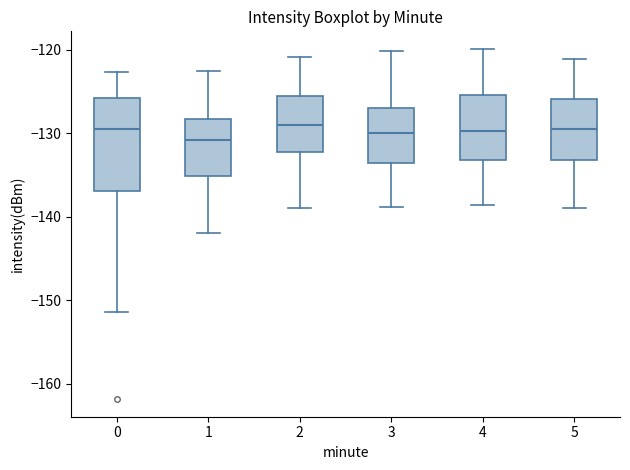

Reading left to right, transcribe this box plot: for each box, give where its median line is, the range the box spans, and where its two whiskers end, as read against the y-axis. The values are not printed on the chart, so give them approximately, as read against the axis.

0: median -129, box -137 to -126, whiskers -151 to -123
1: median -131, box -135 to -128, whiskers -142 to -123
2: median -129, box -132 to -126, whiskers -139 to -121
3: median -130, box -134 to -127, whiskers -139 to -120
4: median -130, box -133 to -125, whiskers -139 to -120
5: median -129, box -133 to -126, whiskers -139 to -121